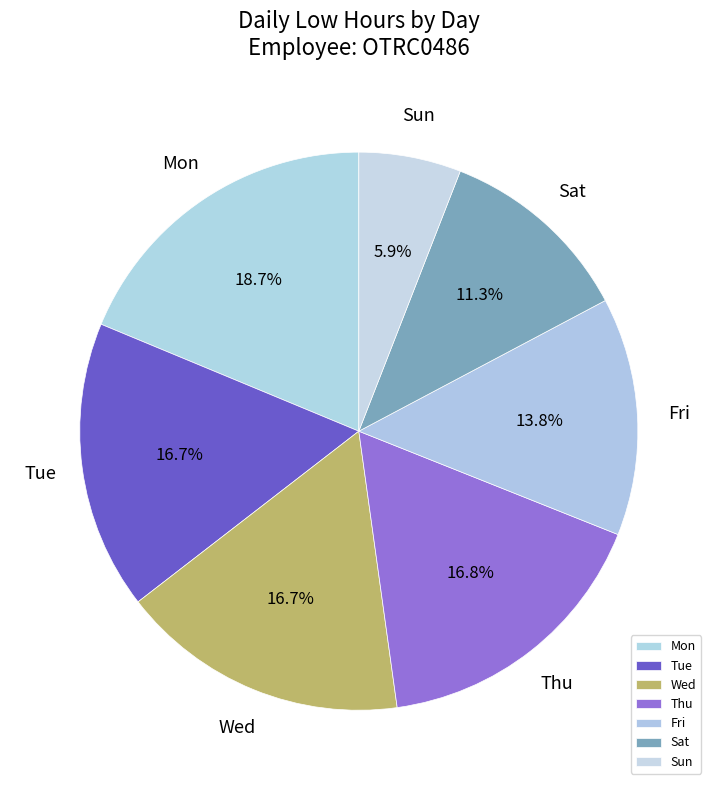

Between Sun and Sat, which is larger?

Sat